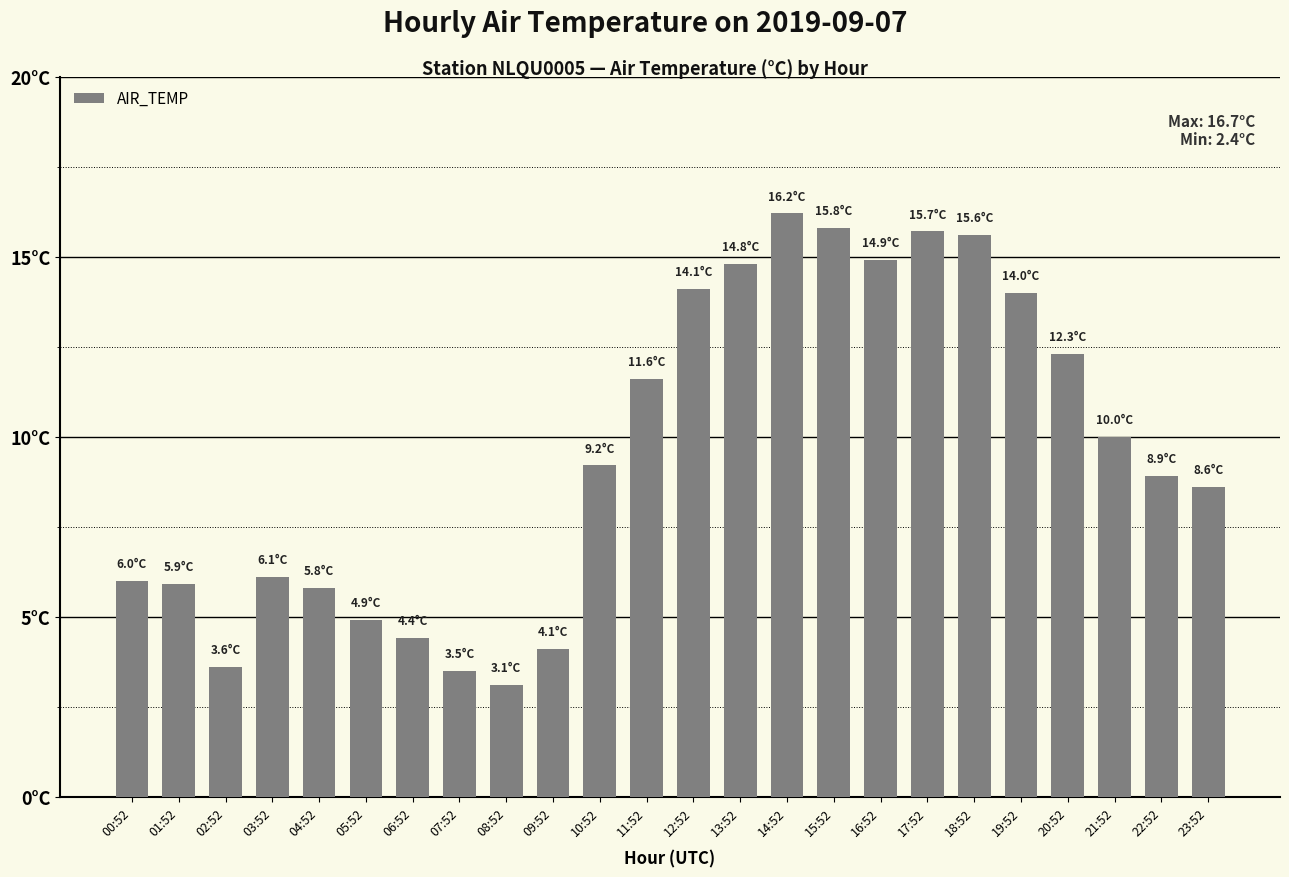

Are the bars grouped side by side (vs. stacked)?

No